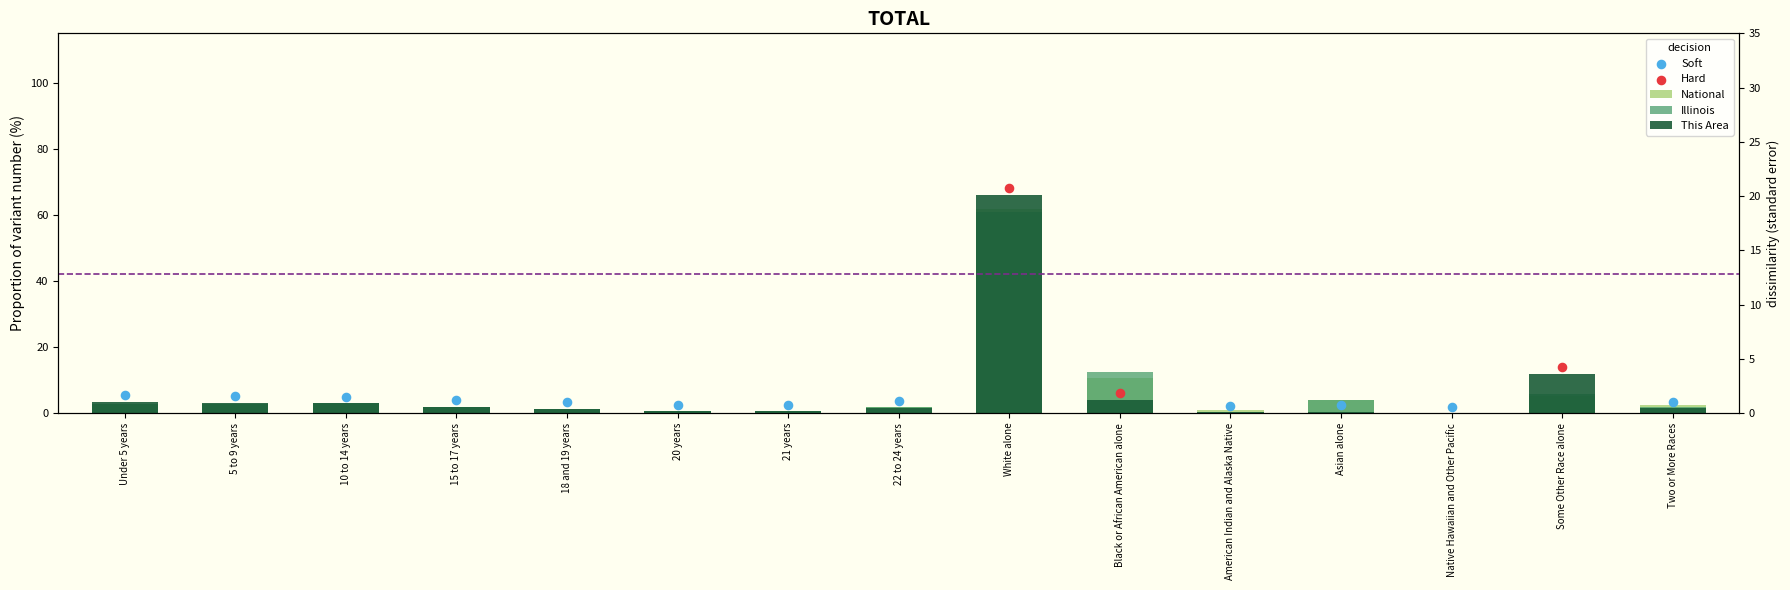

What is the total value across all series at 5 to 9 years?

9.0